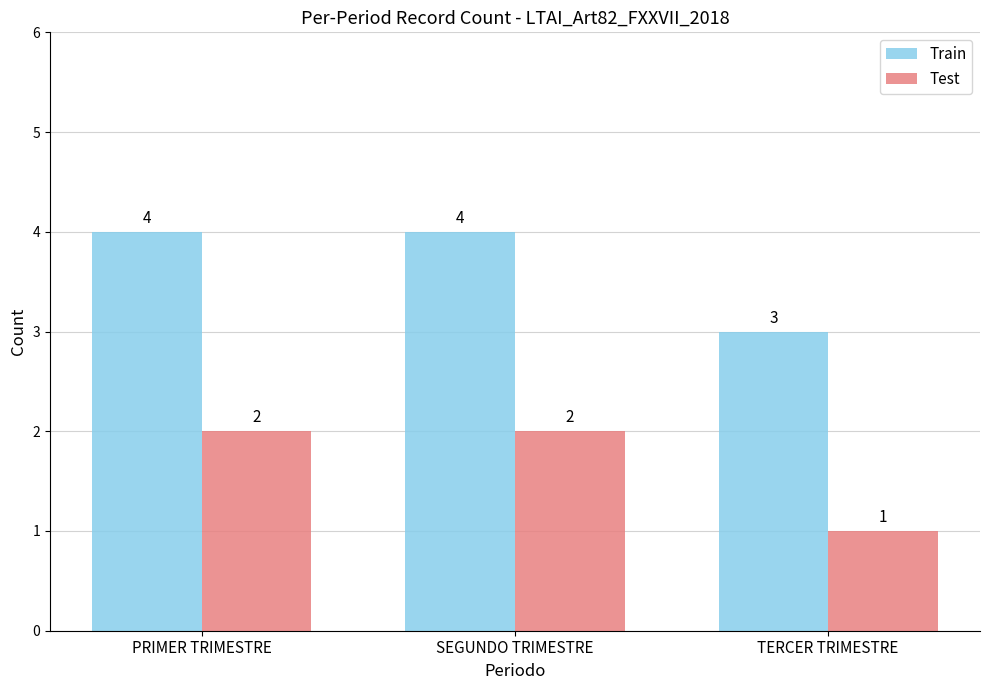

The value of Test at SEGUNDO TRIMESTRE is 2. True or false?

True